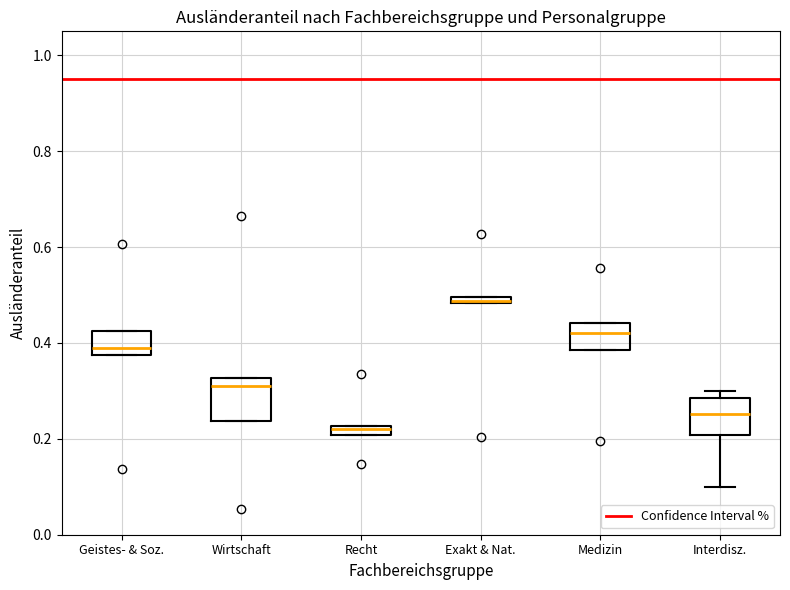

Which box's median line is the lowest?

Recht